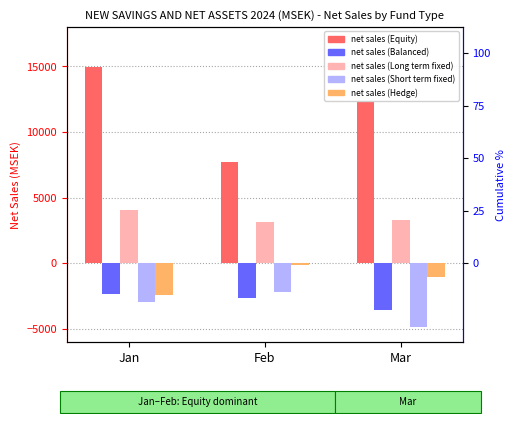

At Feb, list the series in order from largest to smallest.

net sales (Equity), net sales (Long term fixed), net sales (Hedge), net sales (Short term fixed), net sales (Balanced)